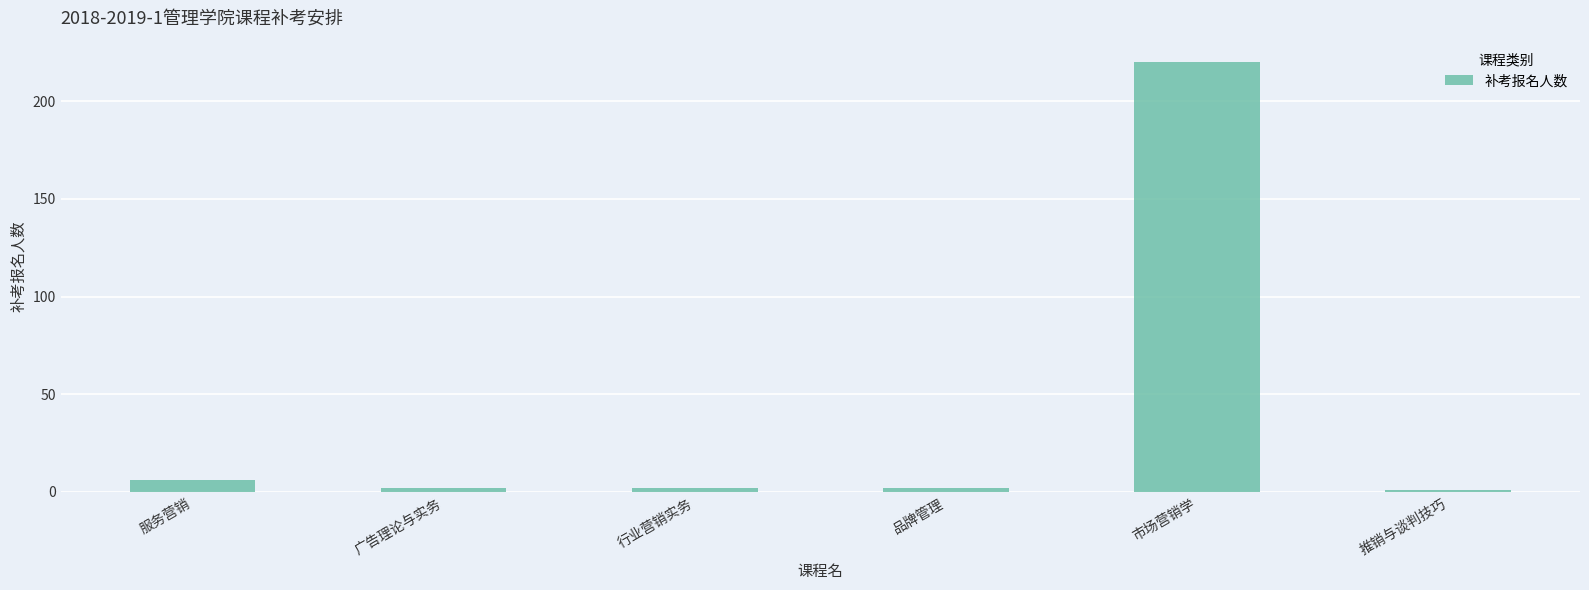

Reading right to left, list all the values displayed in this chart.

推销与谈判技巧=1	市场营销学=220	品牌管理=2	行业营销实务=2	广告理论与实务=2	服务营销=6